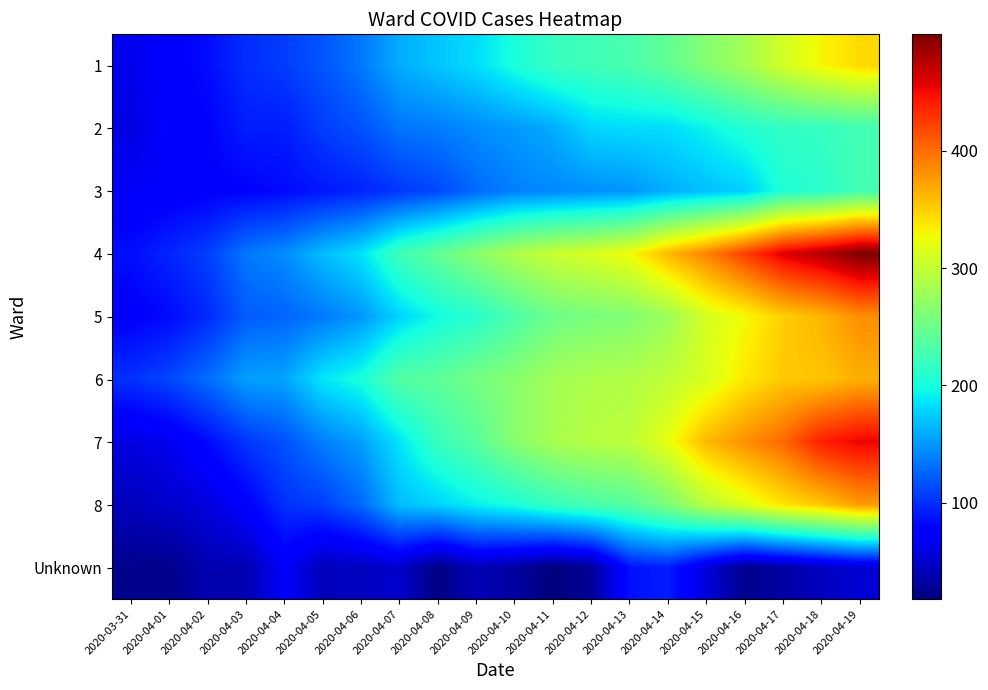

Reading right to left, list all the values displayed in this chart.

1: 2020-04-19=344	2020-04-18=330	2020-04-17=309	2020-04-16=282	2020-04-15=264	2020-04-14=243	2020-04-13=230	2020-04-12=223	2020-04-11=218	2020-04-10=202	2020-04-09=183	2020-04-08=172	2020-04-07=160	2020-04-06=135	2020-04-05=119	2020-04-04=107	2020-04-03=100	2020-04-02=84	2020-04-01=75	2020-03-31=65
2: 2020-04-19=225	2020-04-18=218	2020-04-17=215	2020-04-16=207	2020-04-15=193	2020-04-14=183	2020-04-13=182	2020-04-12=180	2020-04-11=160	2020-04-10=151	2020-04-09=145	2020-04-08=137	2020-04-07=134	2020-04-06=117	2020-04-05=107	2020-04-04=92	2020-04-03=92	2020-04-02=79	2020-04-01=73	2020-03-31=60
3: 2020-04-19=226	2020-04-18=211	2020-04-17=205	2020-04-16=176	2020-04-15=169	2020-04-14=161	2020-04-13=149	2020-04-12=146	2020-04-11=143	2020-04-10=139	2020-04-09=128	2020-04-08=113	2020-04-07=104	2020-04-06=95	2020-04-05=89	2020-04-04=83	2020-04-03=79	2020-04-02=77	2020-04-01=73	2020-03-31=70
4: 2020-04-19=499	2020-04-18=477	2020-04-17=459	2020-04-16=423	2020-04-15=389	2020-04-14=361	2020-04-13=326	2020-04-12=312	2020-04-11=303	2020-04-10=288	2020-04-09=267	2020-04-08=244	2020-04-07=223	2020-04-06=185	2020-04-05=168	2020-04-04=145	2020-04-03=135	2020-04-02=108	2020-04-01=96	2020-03-31=85
5: 2020-04-19=383	2020-04-18=363	2020-04-17=350	2020-04-16=328	2020-04-15=311	2020-04-14=278	2020-04-13=262	2020-04-12=257	2020-04-11=250	2020-04-10=231	2020-04-09=210	2020-04-08=198	2020-04-07=179	2020-04-06=150	2020-04-05=136	2020-04-04=126	2020-04-03=122	2020-04-02=98	2020-04-01=83	2020-03-31=76
6: 2020-04-19=366	2020-04-18=355	2020-04-17=353	2020-04-16=337	2020-04-15=313	2020-04-14=298	2020-04-13=290	2020-04-12=288	2020-04-11=281	2020-04-10=266	2020-04-09=255	2020-04-08=241	2020-04-07=235	2020-04-06=202	2020-04-05=187	2020-04-04=156	2020-04-03=154	2020-04-02=130	2020-04-01=112	2020-03-31=101
7: 2020-04-19=454	2020-04-18=440	2020-04-17=402	2020-04-16=382	2020-04-15=361	2020-04-14=322	2020-04-13=296	2020-04-12=292	2020-04-11=284	2020-04-10=266	2020-04-09=238	2020-04-08=219	2020-04-07=186	2020-04-06=154	2020-04-05=138	2020-04-04=117	2020-04-03=104	2020-04-02=83	2020-04-01=66	2020-03-31=60
8: 2020-04-19=376	2020-04-18=354	2020-04-17=339	2020-04-16=316	2020-04-15=293	2020-04-14=259	2020-04-13=237	2020-04-12=228	2020-04-11=218	2020-04-10=202	2020-04-09=192	2020-04-08=178	2020-04-07=168	2020-04-06=128	2020-04-05=108	2020-04-04=101	2020-04-03=76	2020-04-02=58	2020-04-01=51	2020-03-31=44
Unknown: 2020-04-19=54	2020-04-18=45	2020-04-17=34	2020-04-16=25	2020-04-15=57	2020-04-14=92	2020-04-13=86	2020-04-12=29	2020-04-11=18	2020-04-10=33	2020-04-09=42	2020-04-08=21	2020-04-07=51	2020-04-06=45	2020-04-05=44	2020-04-04=71	2020-04-03=40	2020-04-02=40	2020-04-01=24	2020-03-31=25